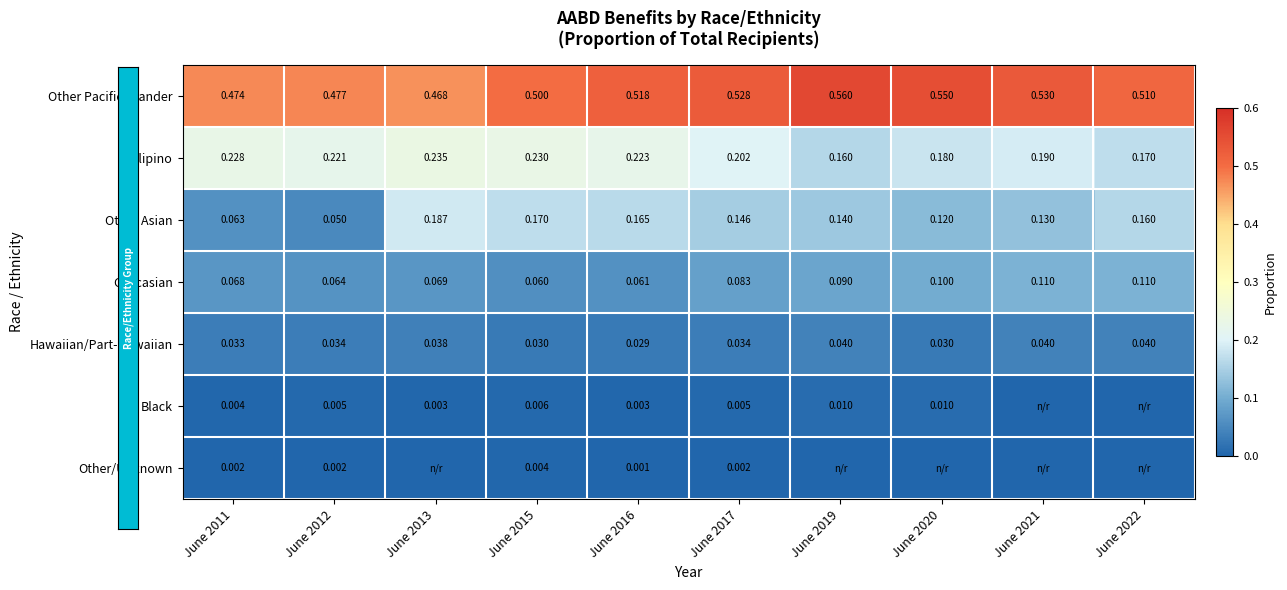

Rank the series at June 2012 from highest to lowest value.

Other Pacific Islander, Filipino, Caucasian, Other Asian, Hawaiian/Part-Hawaiian, Black, Other/Unknown